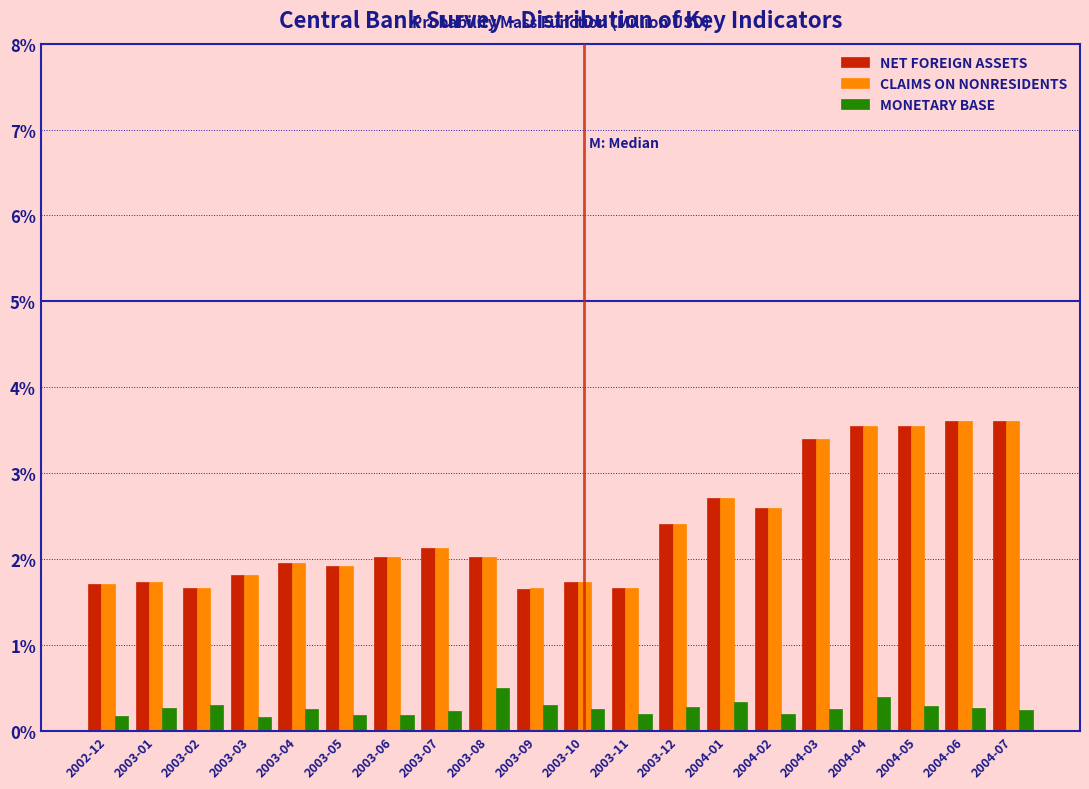

What is the difference between the highest and lowest values at 2004-03?

3.1